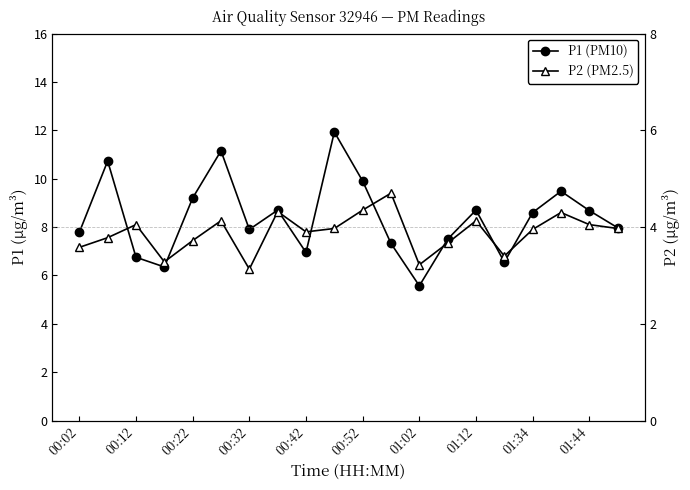

What is the value of the P1 point at the 3rd from the left?

6.8